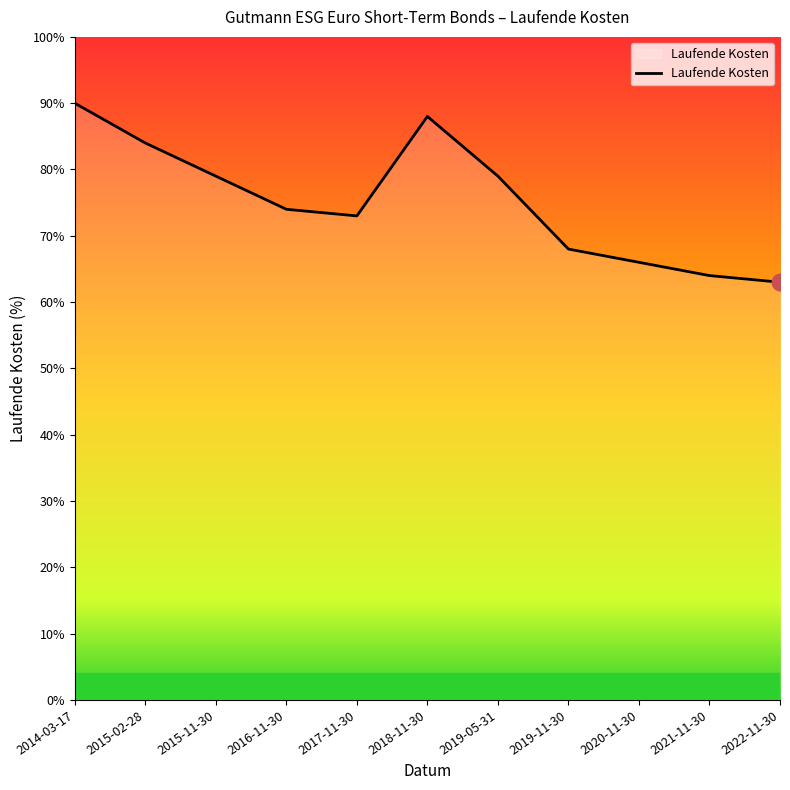

Does the chart display data point markers on the line(s)?

No